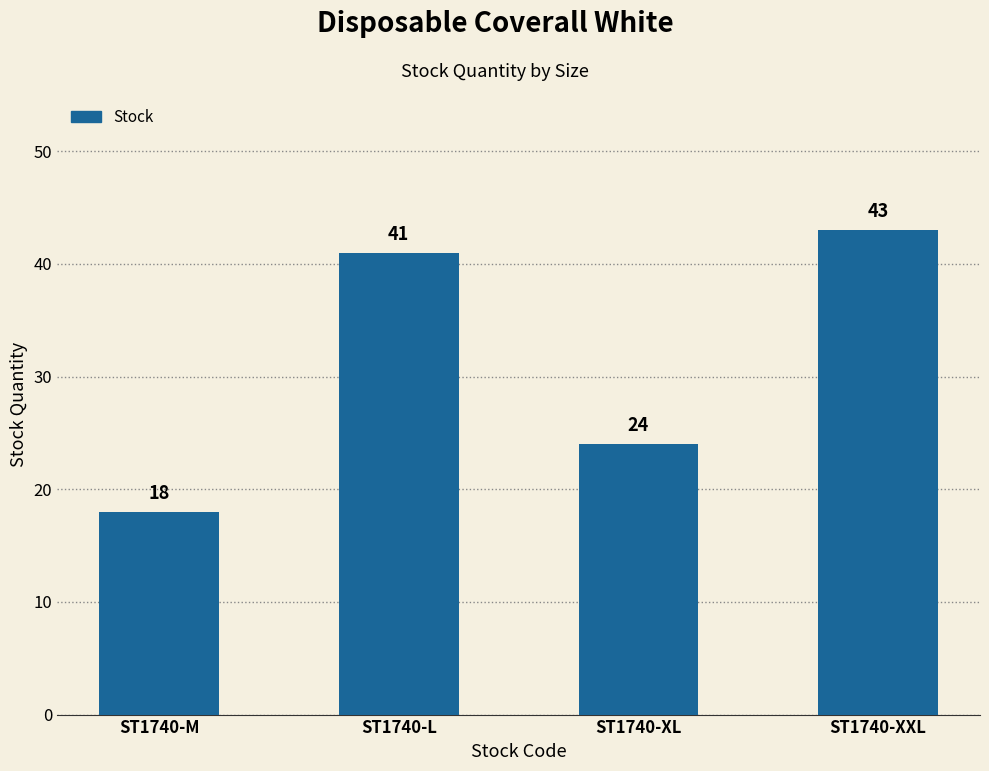

Reading right to left, extract all data points from this chart.

ST1740-XXL=43	ST1740-XL=24	ST1740-L=41	ST1740-M=18